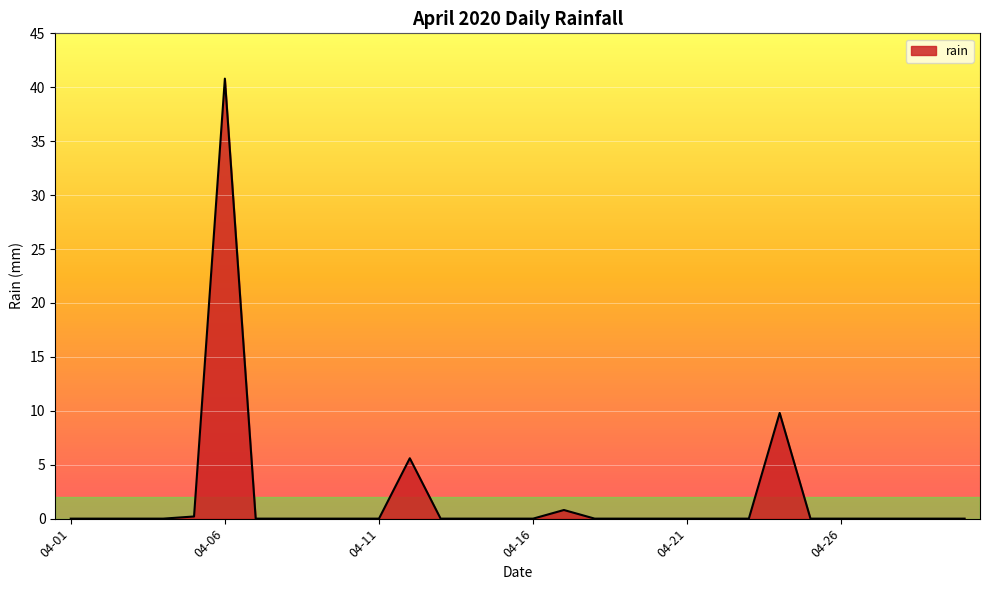

What is the difference between the maximum and minimum values?

40.8